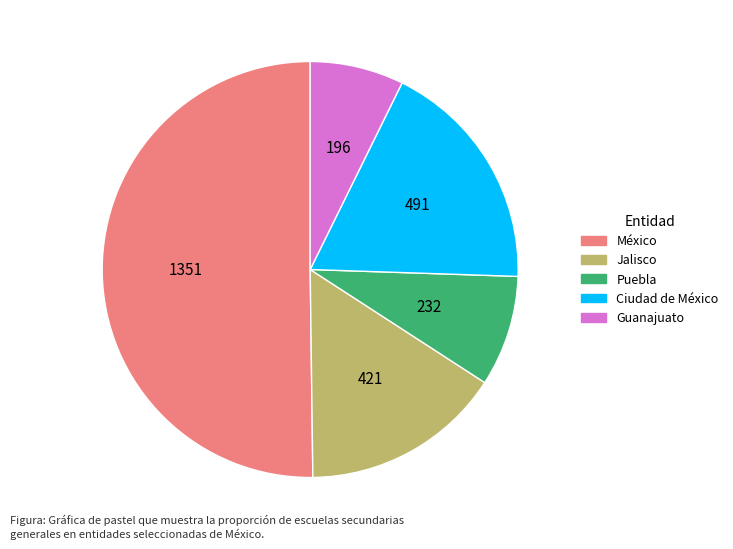

What is the largest slice in the pie chart?

México